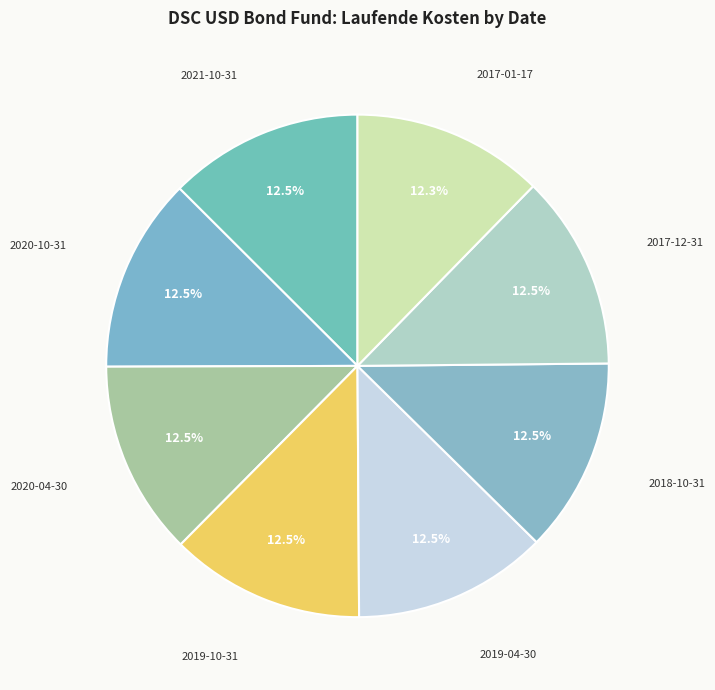

Is there any slice that represents more than half of the pie?

No